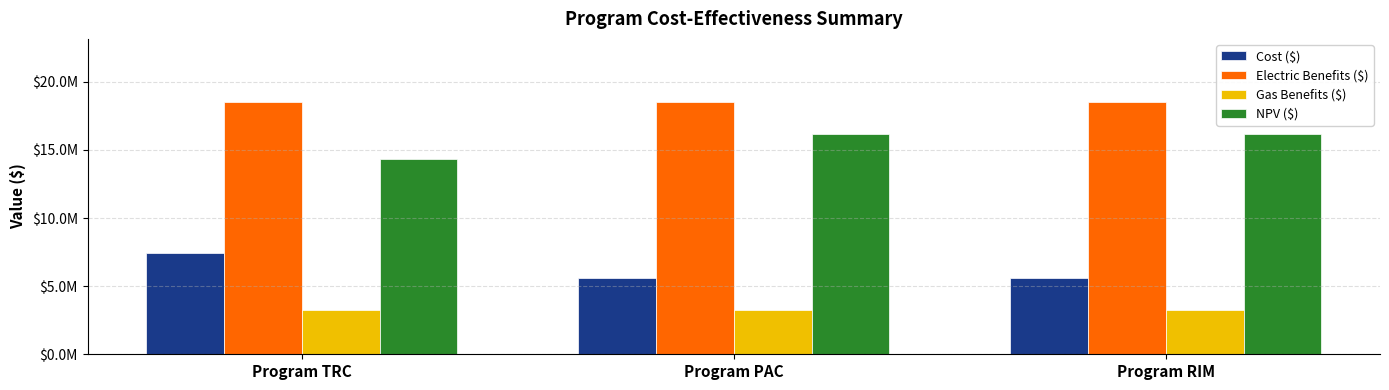

Between Program RIM and Program PAC, which is larger?

Program RIM